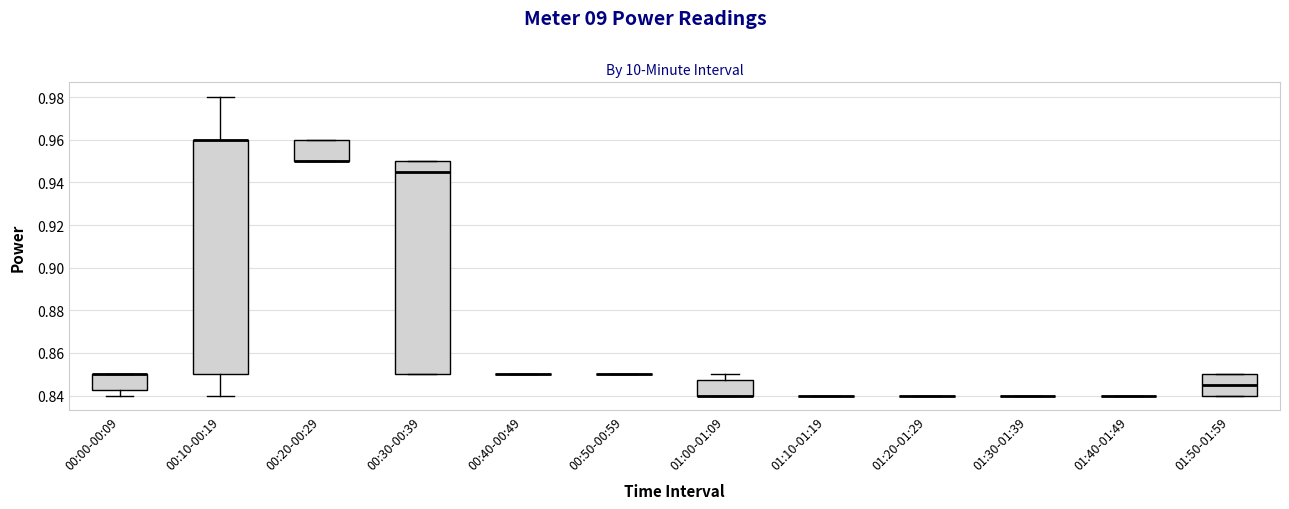

Comparing the boxes themselves (not the whiskers), which one is the tallest?

00:10-00:19